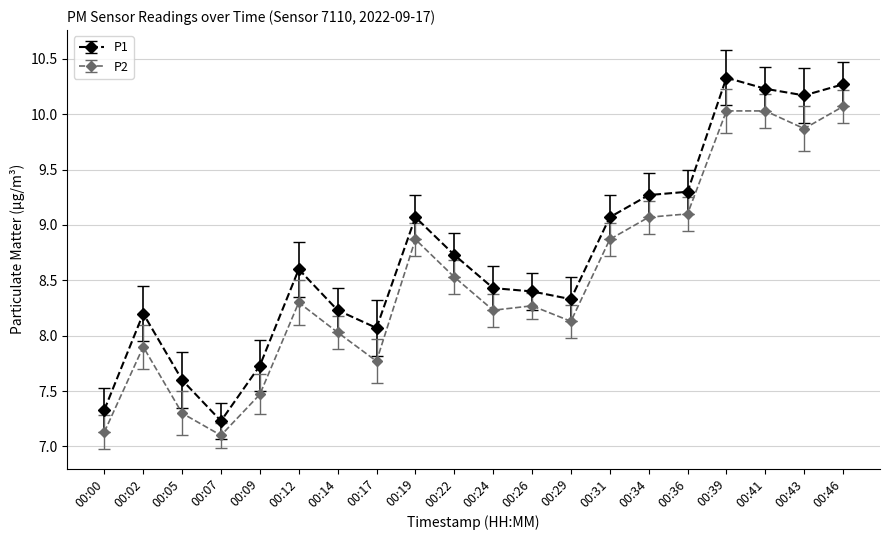

The value of P1 at 00:02 is 8.2. True or false?

True